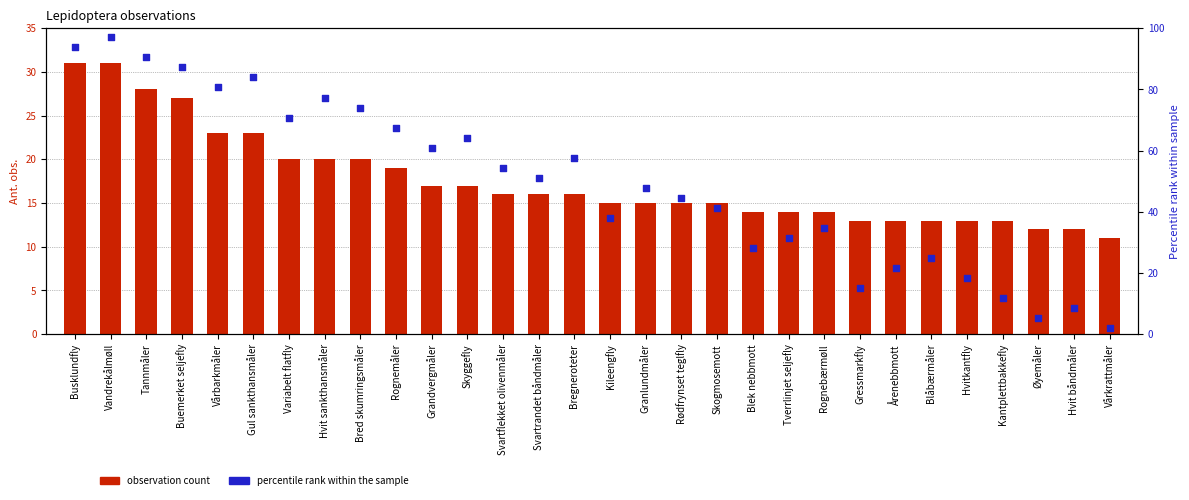

Which series has the largest total across all categories?

Percentile rank